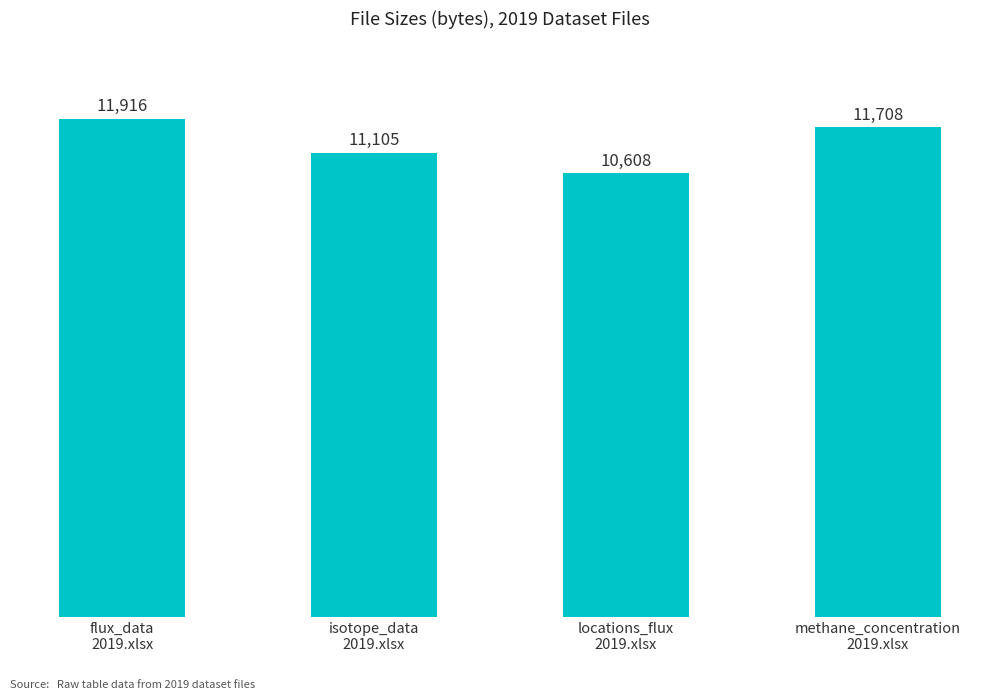

What is the difference between the values at flux_data
2019.xlsx and locations_flux
2019.xlsx?

1308